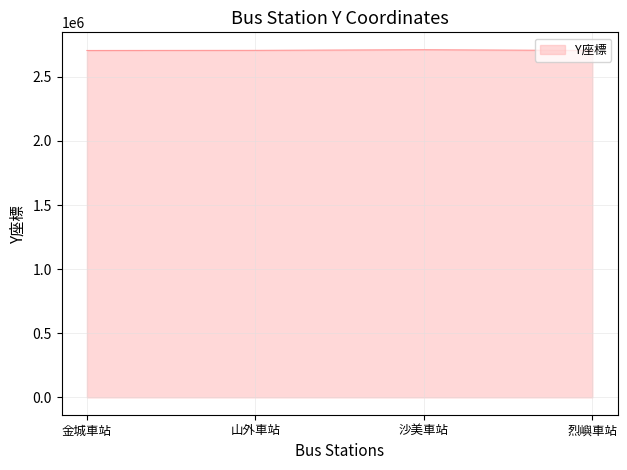

Approximately how many times larger is the value at 金城車站 compared to 山外車站?

1.0